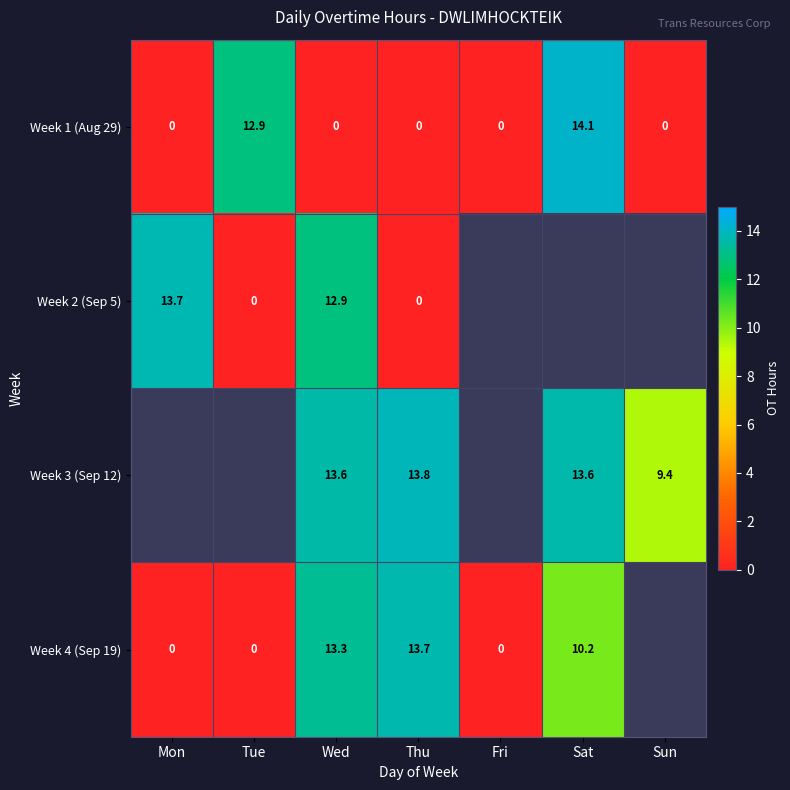

What is the spread (max minus min) of values at Thu?

13.8